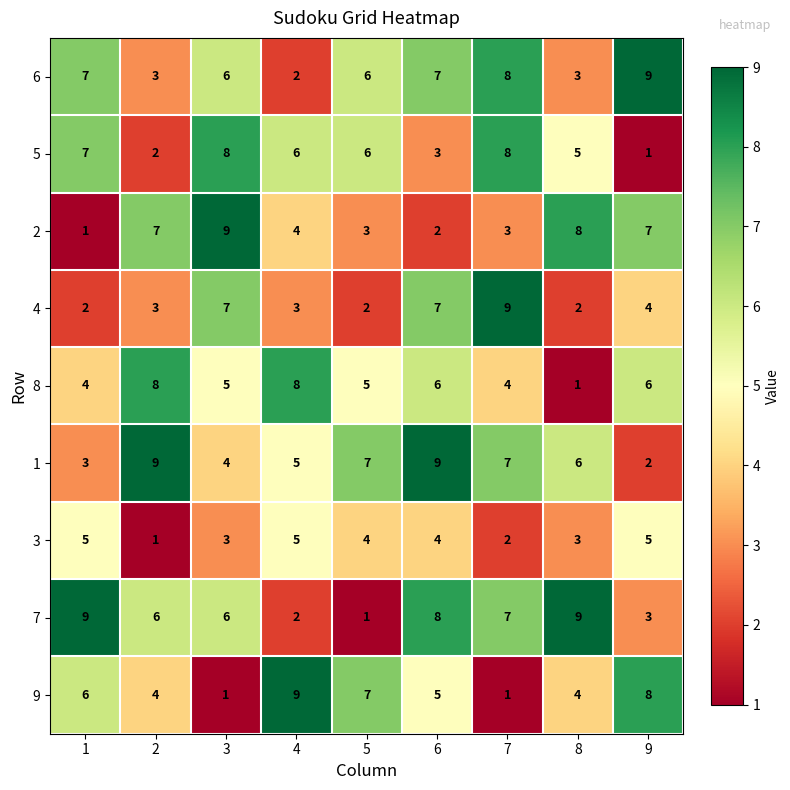

The value of 3 at 8 is 3. True or false?

True